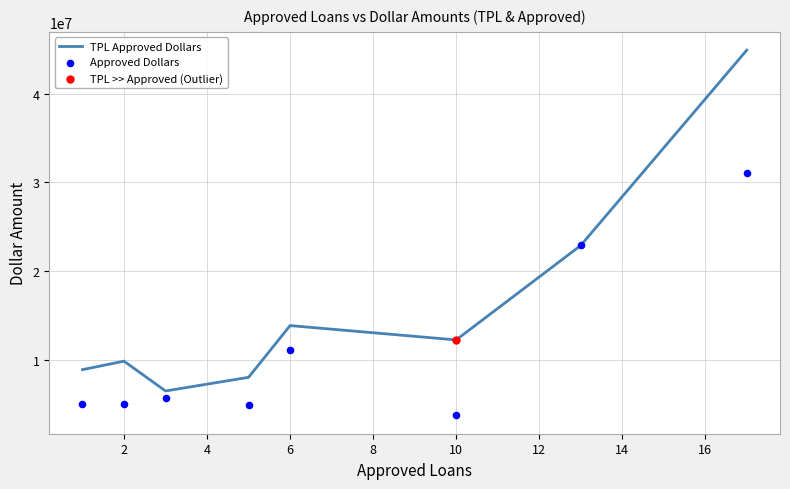

Which series reaches the minimum Y coordinate?

Approved Dollars